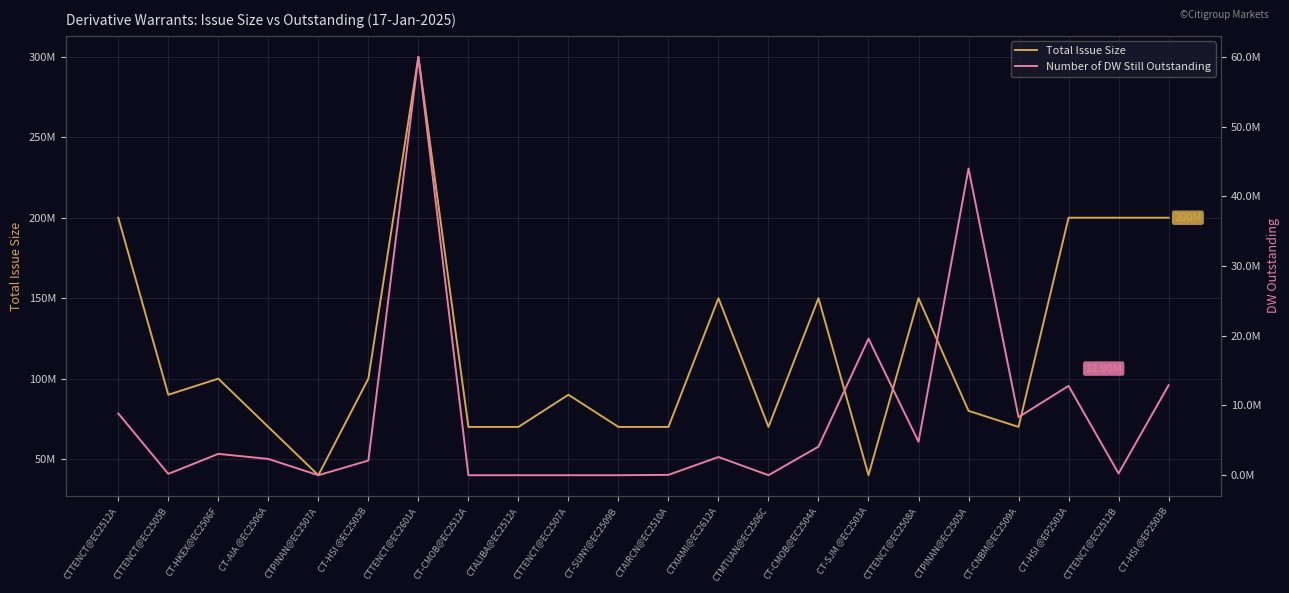

True or false: Number of DW Still Outstanding has a value of 0 at CTTENCT@EC2507A.

True